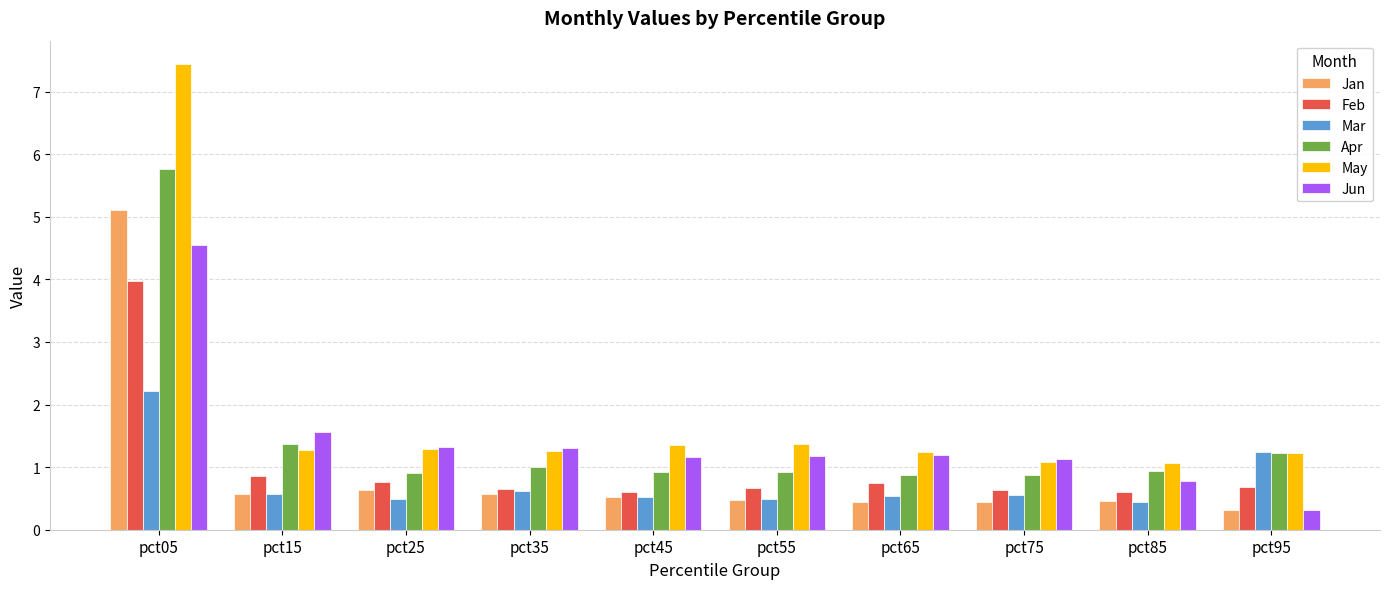

Which series has the largest total across all categories?

May